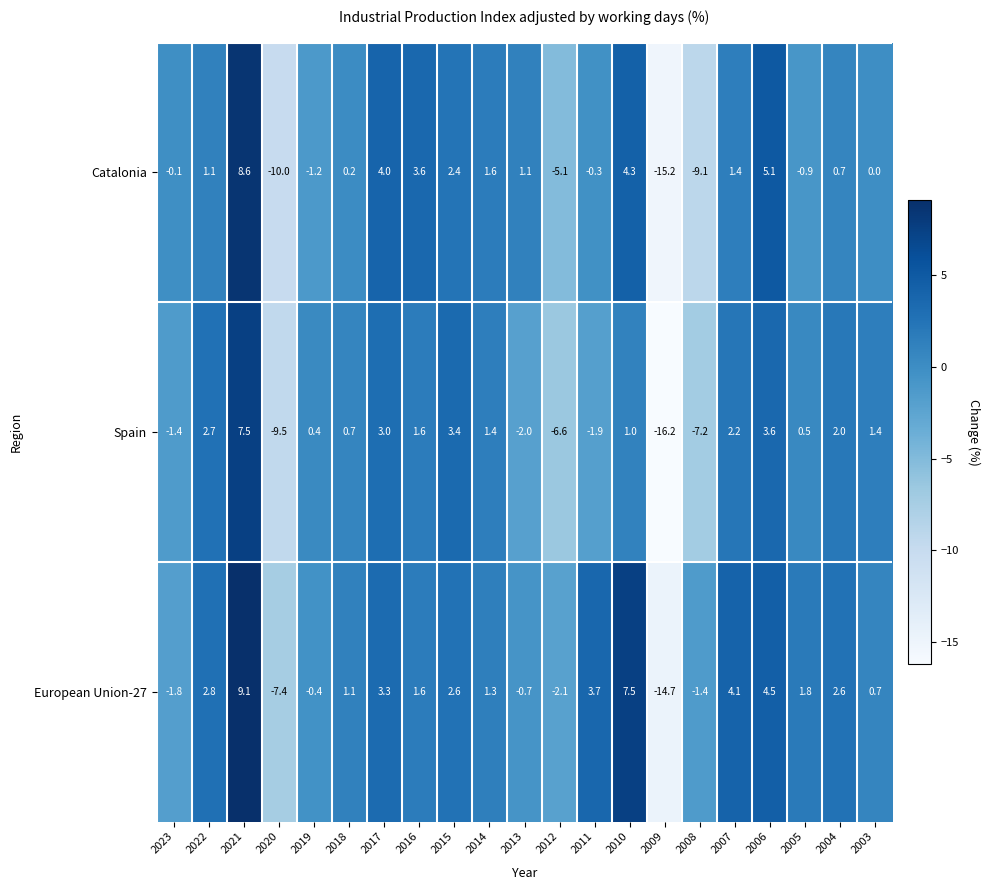

Read the Catalonia value at 2012.

-5.1